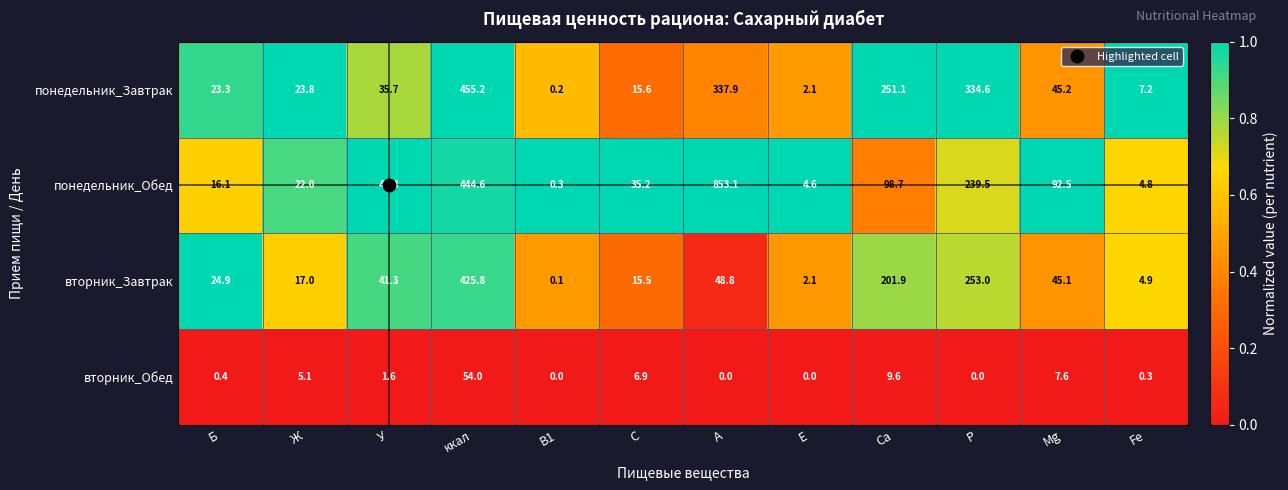

Which series has the largest total across all categories?

понедельник_Обед